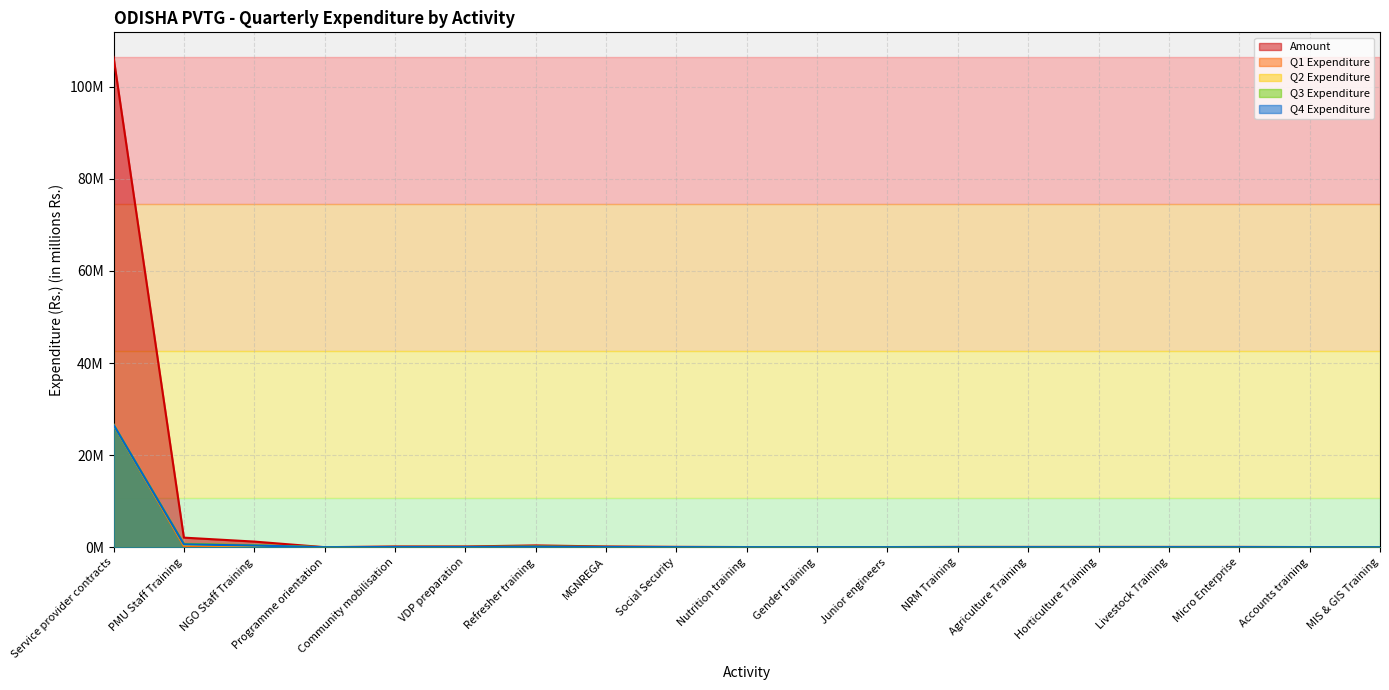

What is the average value of the Q2 Expenditure series?

1.5